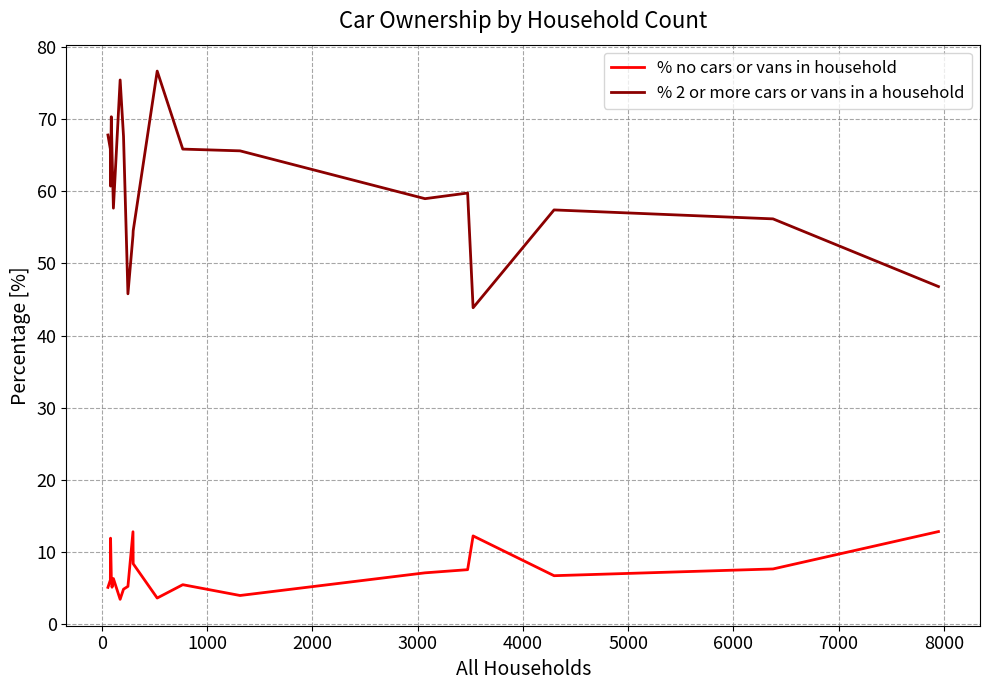

Does the chart have visible grid lines?

Yes